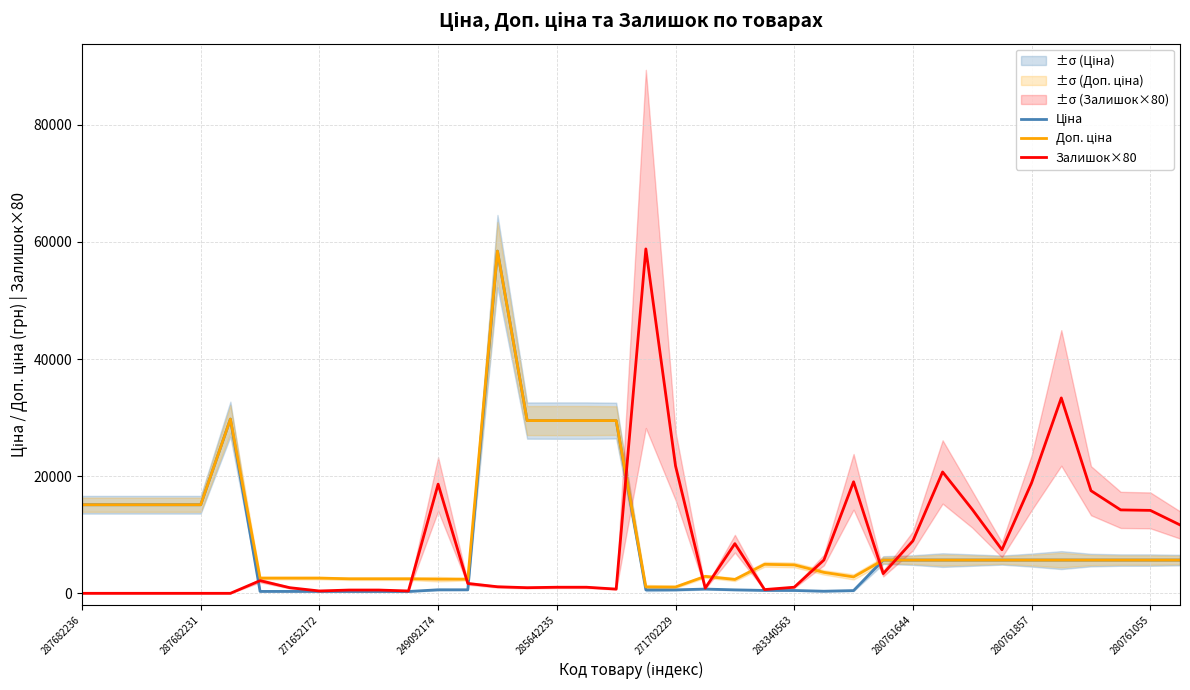

True or false: Залишок×80 and Доп. ціна cross at least once.

True